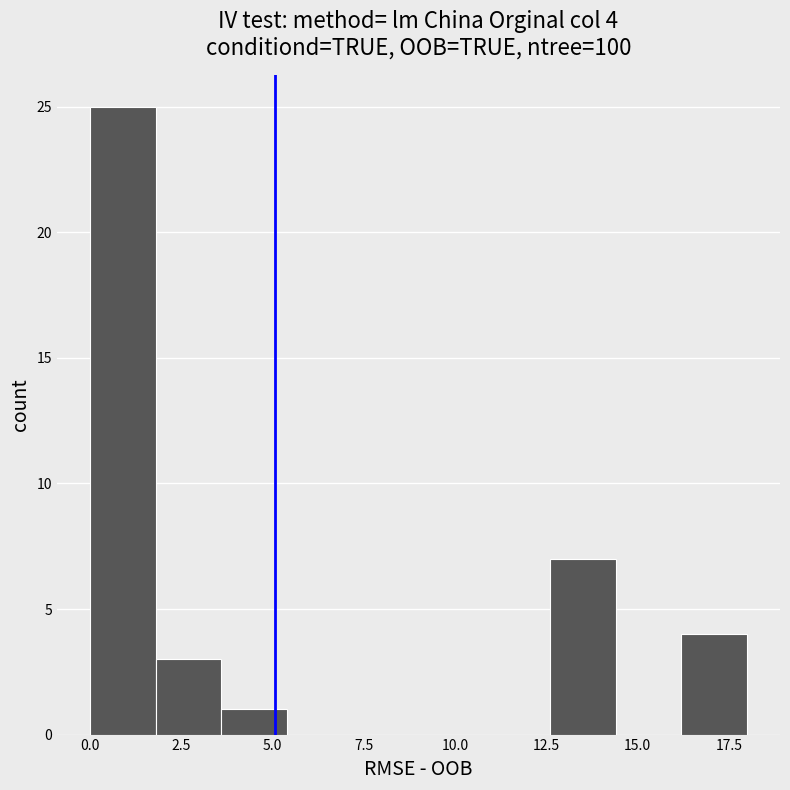

Read against the x-axis, roughly where is the centre of the tallest bar?

1.0